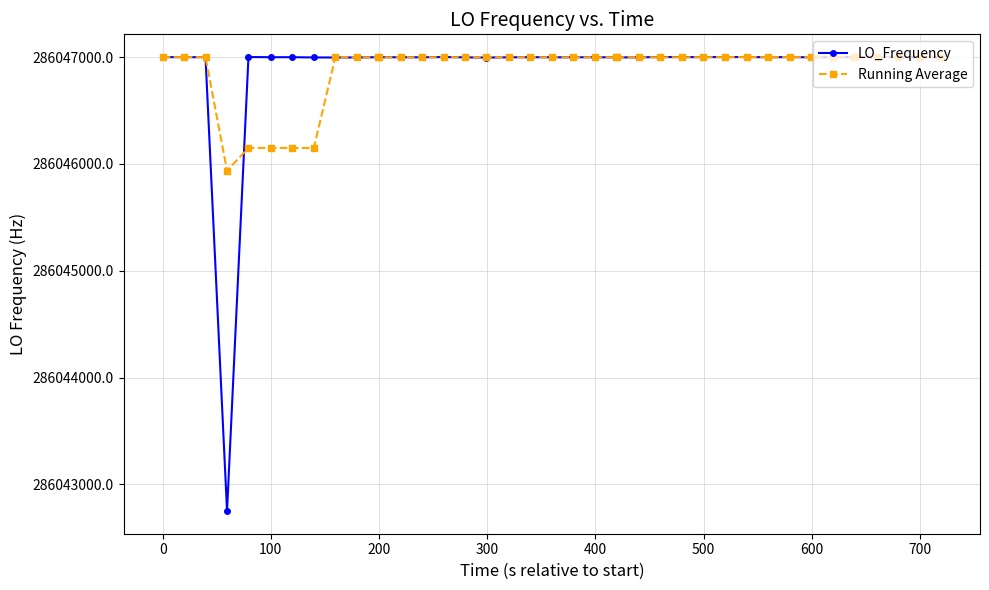

True or false: Running Average has more than 0 points higher than both neighbors.

True